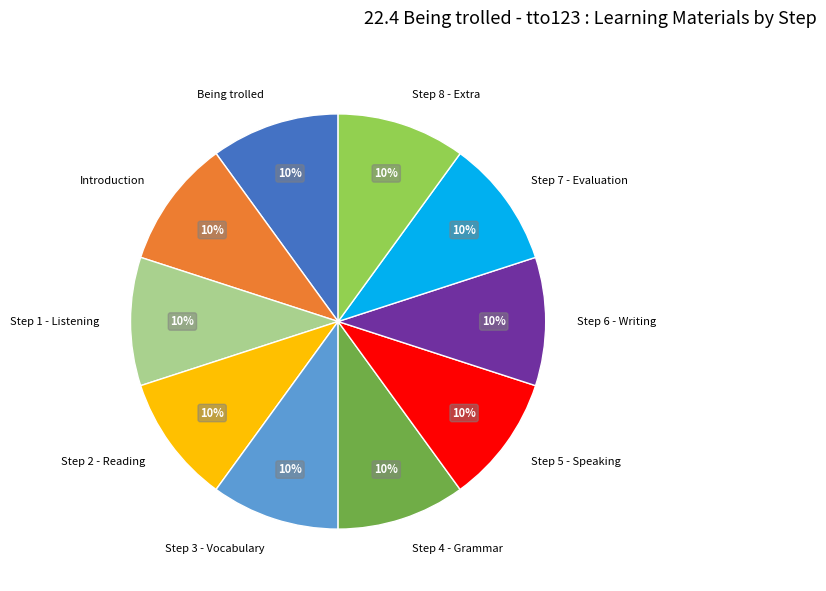

Count the number of slices in the pie.

10